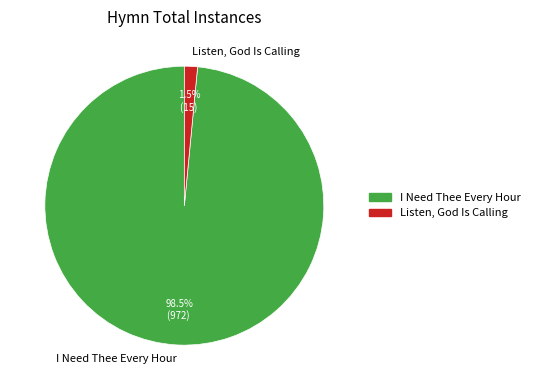

Between I Need Thee Every Hour and Listen, God Is Calling, which is larger?

I Need Thee Every Hour